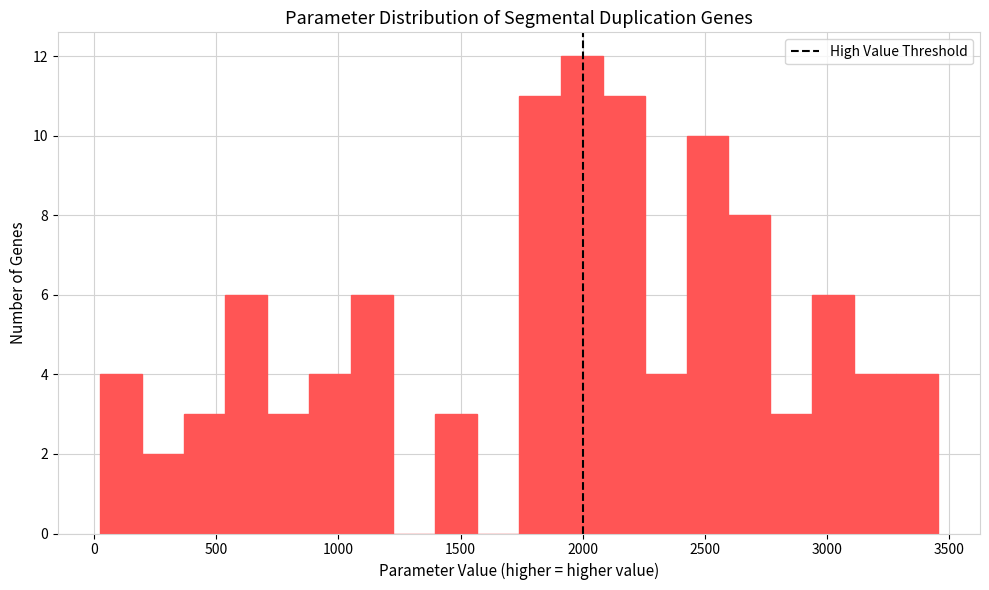

Around what value on the x-axis is the tallest bar? Give the approximate position of its centre, as read against the axis.

2000